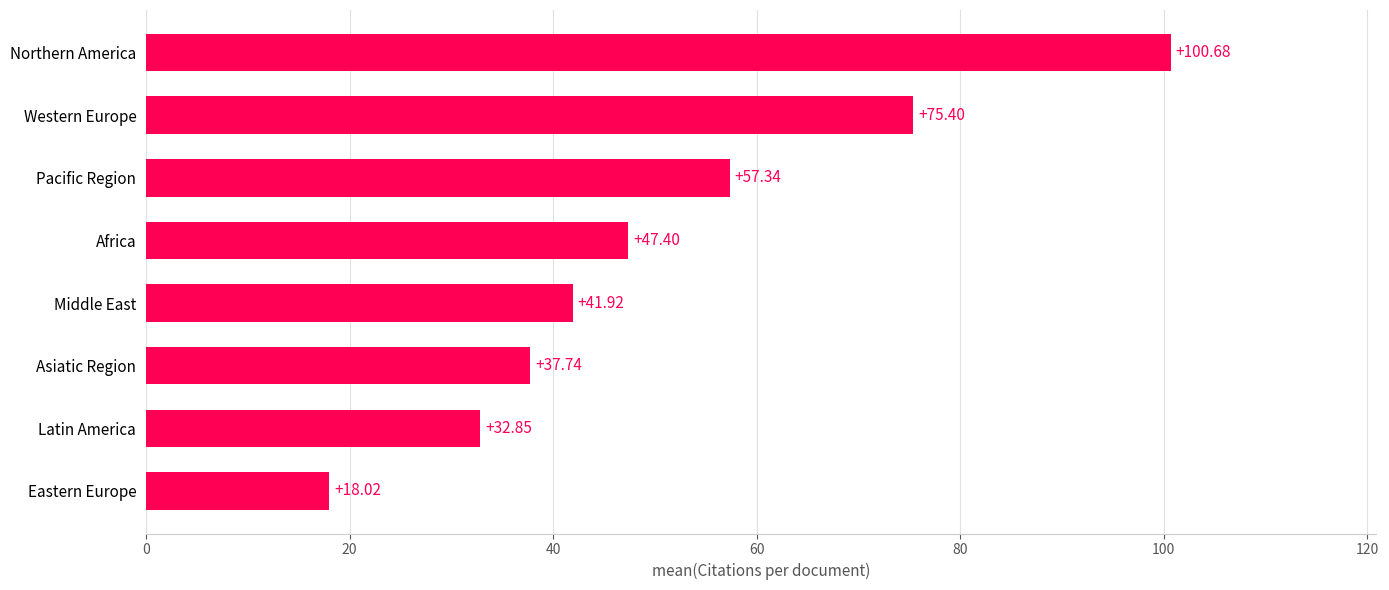

Between Eastern Europe and Northern America, which is larger?

Northern America